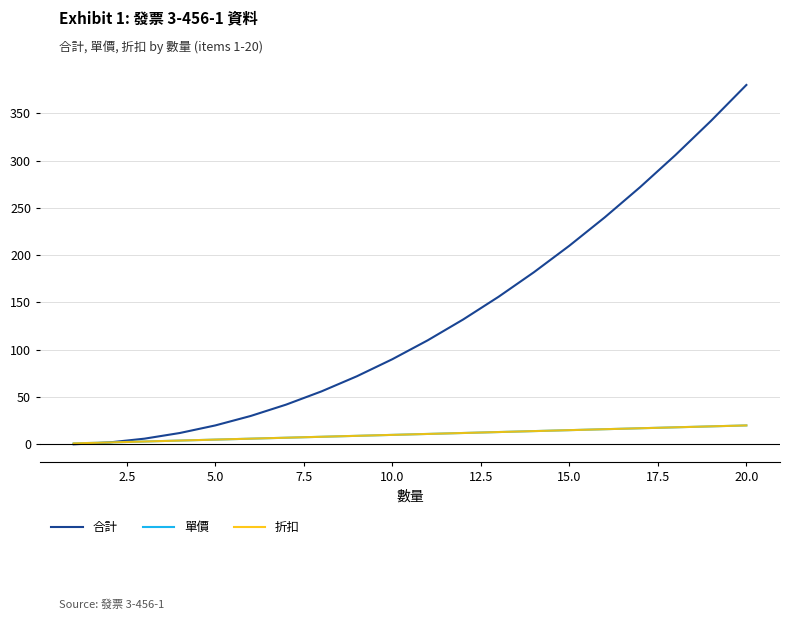

Does the chart display data point markers on the line(s)?

No